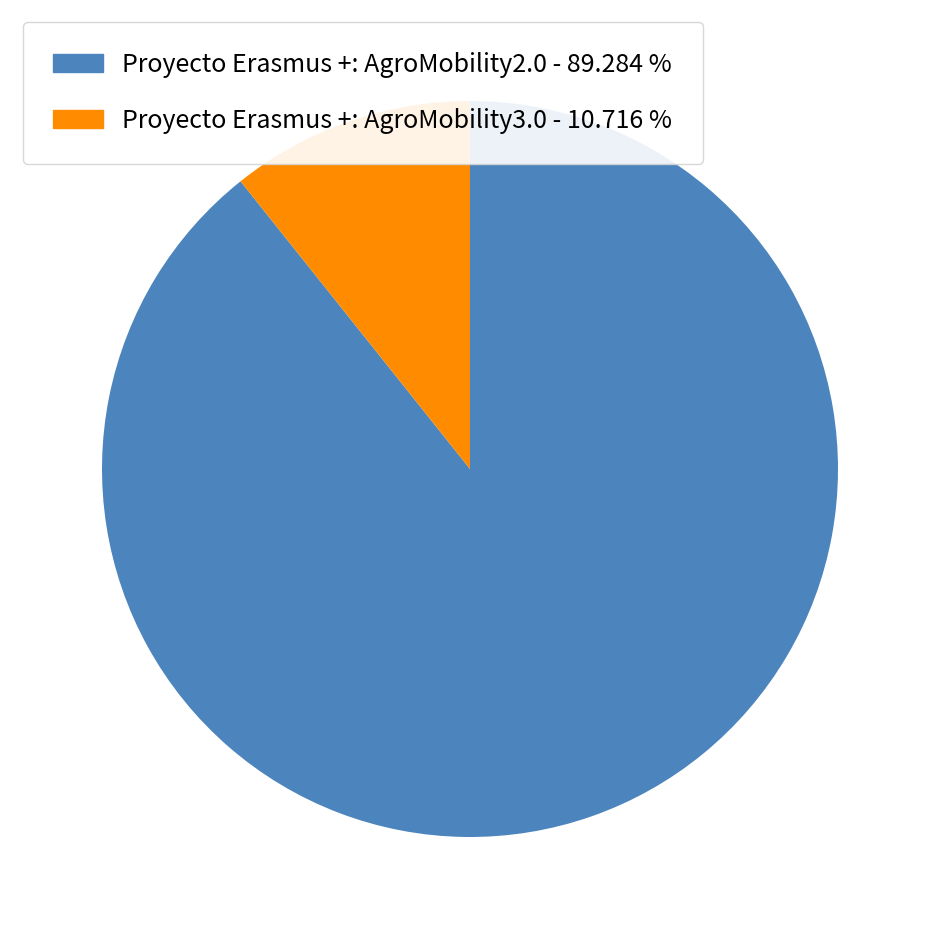

How many slices are in this pie chart?

2